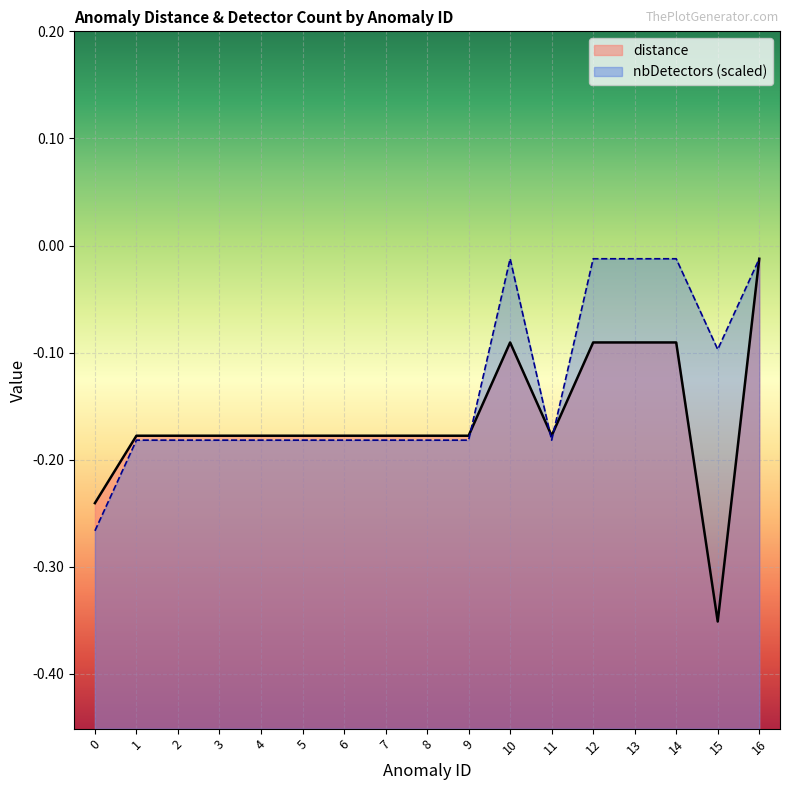

What is the value of the nbDetectors point at the 8th from the left?

-0.2